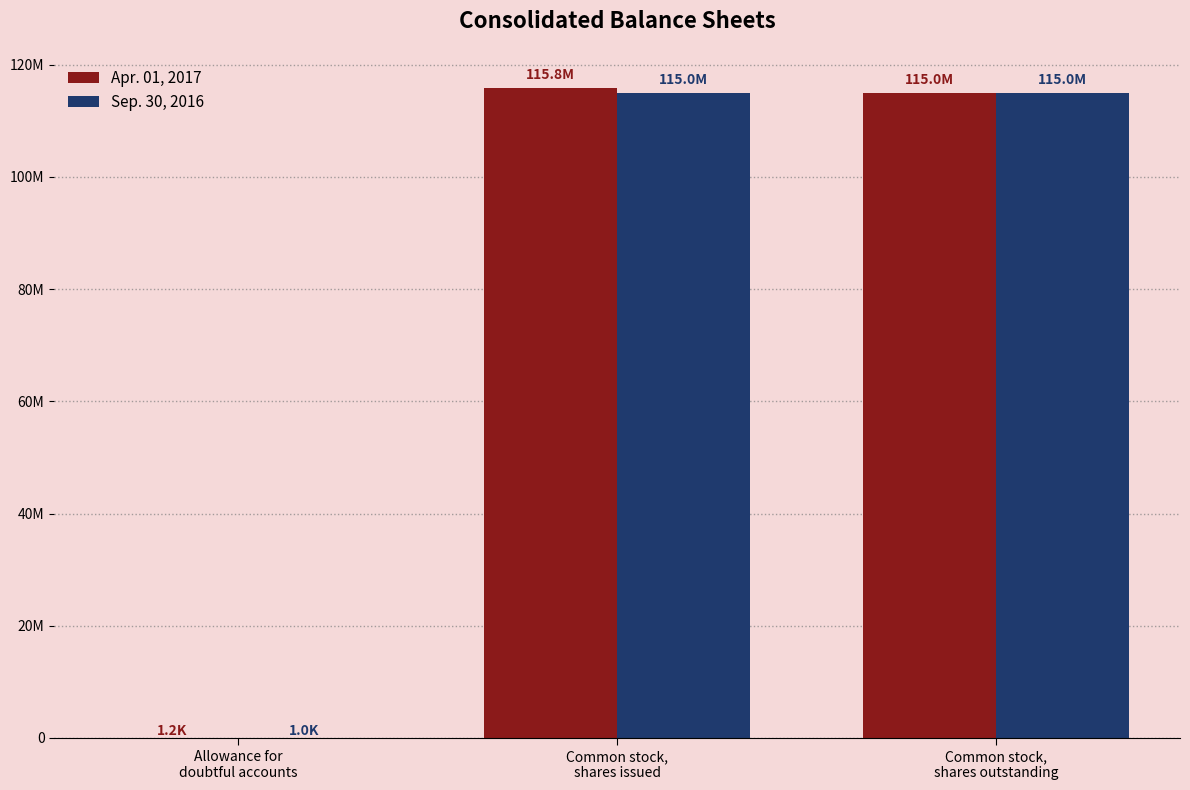

Between Common stock,
shares issued and Common stock,
shares outstanding, which series saw the biggest shift?

Apr. 01, 2017